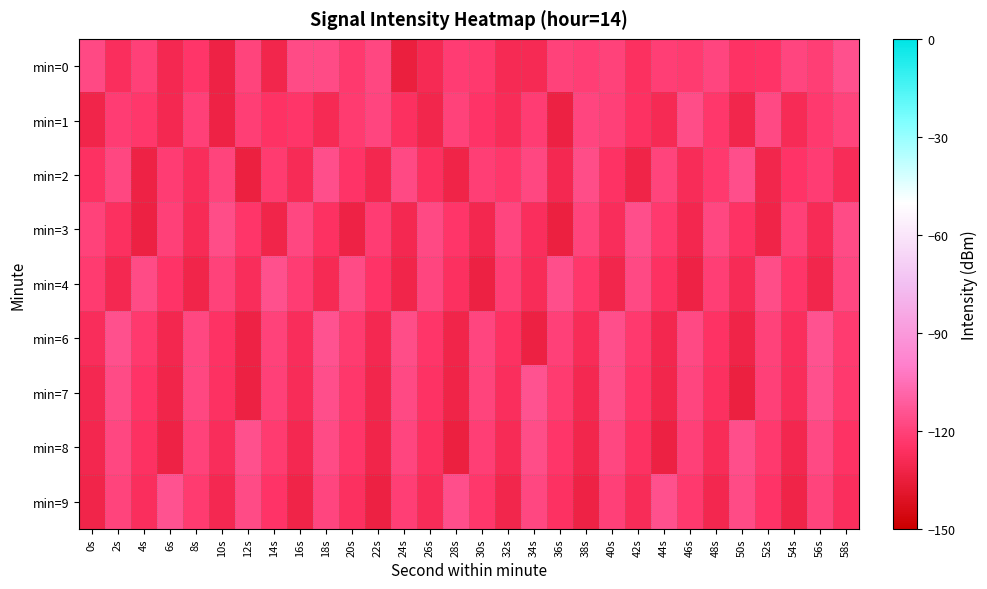

How many categories are shown in the chart?

30